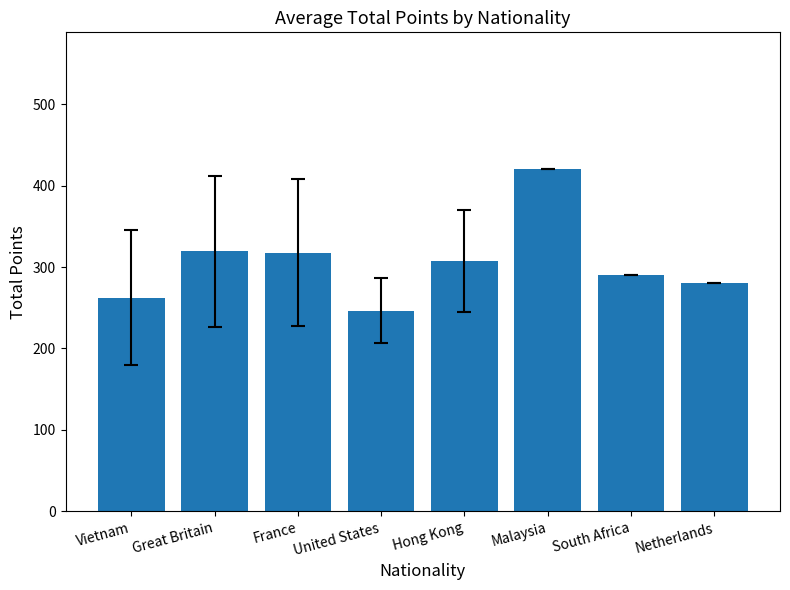

Is it true that the value at Malaysia is 581.6?

False